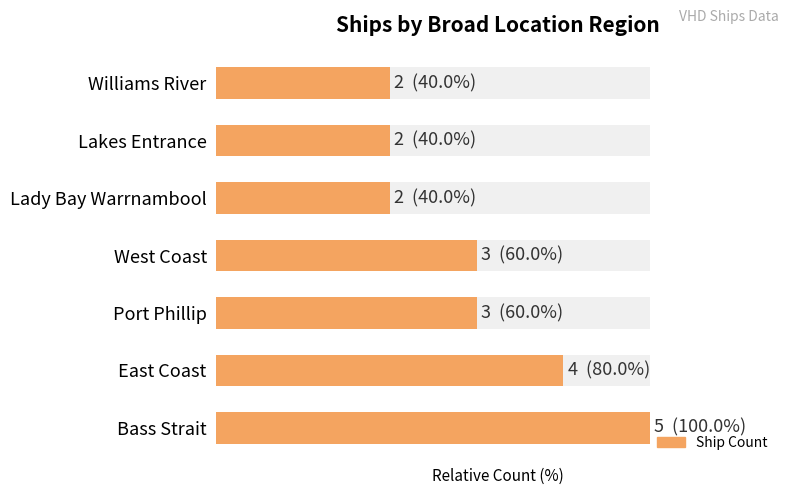

Are the bars horizontal?

Yes